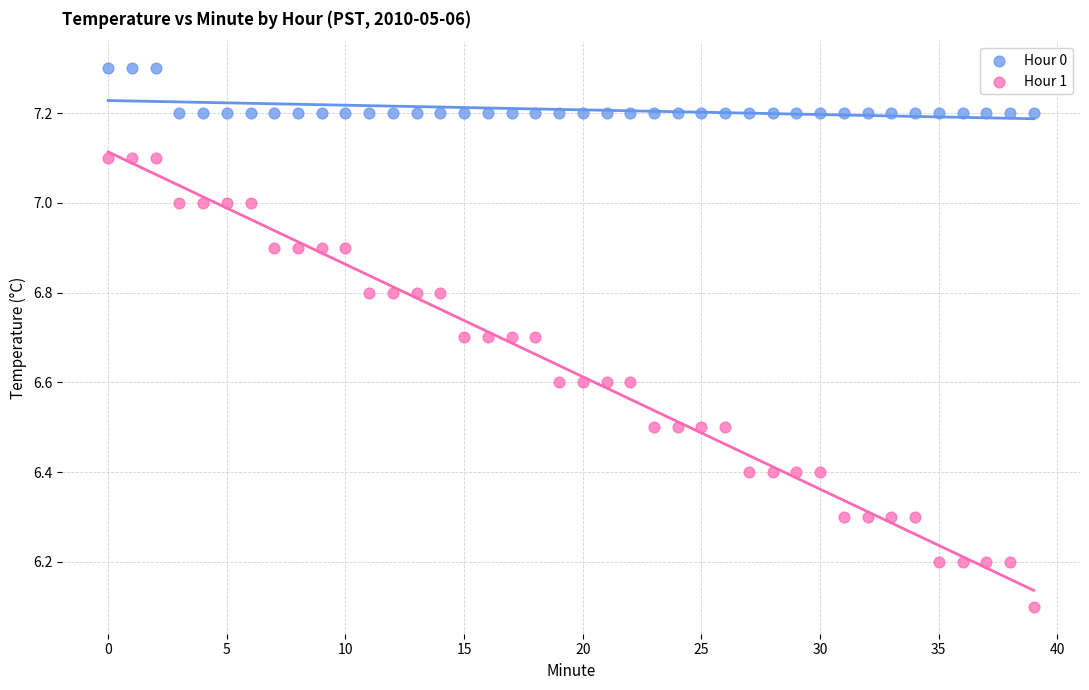

Which series has the widest spread of Y values?

Hour 1